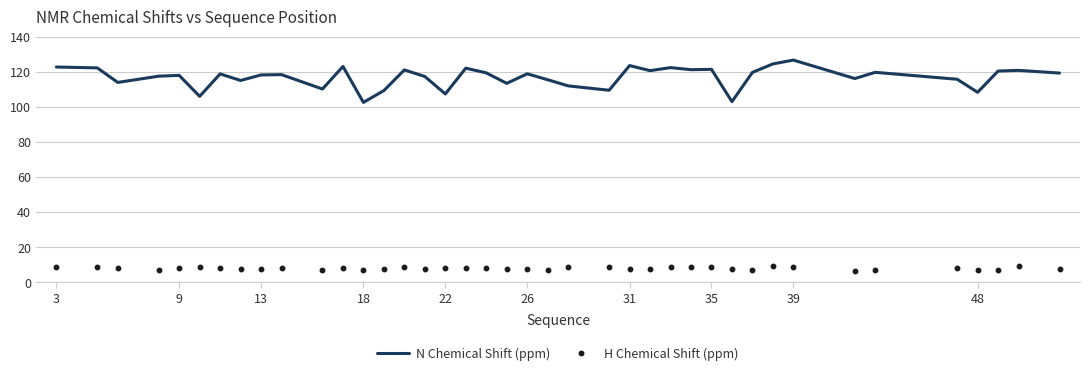

Which series has the largest range (max minus min)?

N Chemical Shift (ppm)